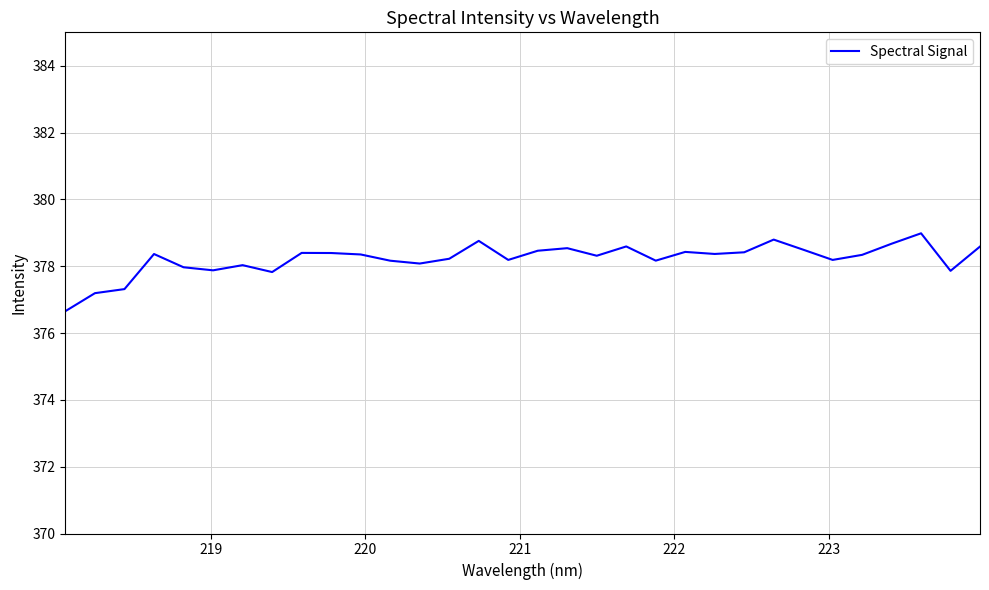

What is the maximum value shown in the chart?

379.0